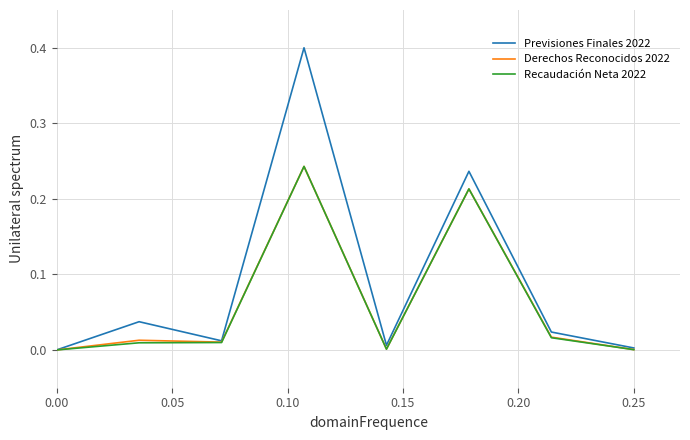

Which series has the widest spread of values?

Previsiones Finales 2022